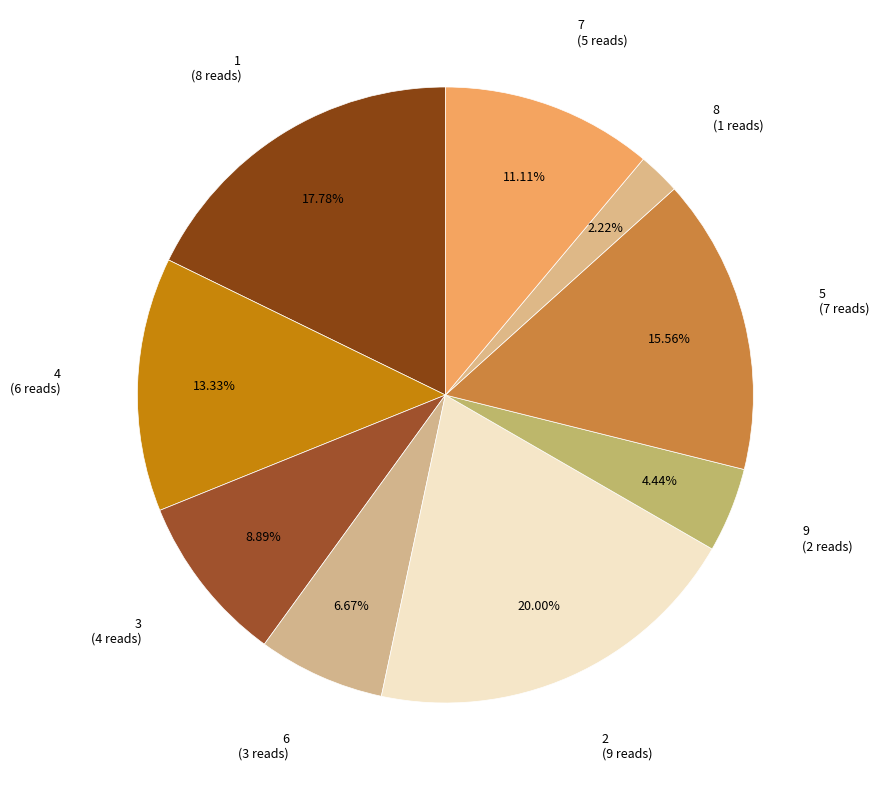

How many slices are in this pie chart?

9